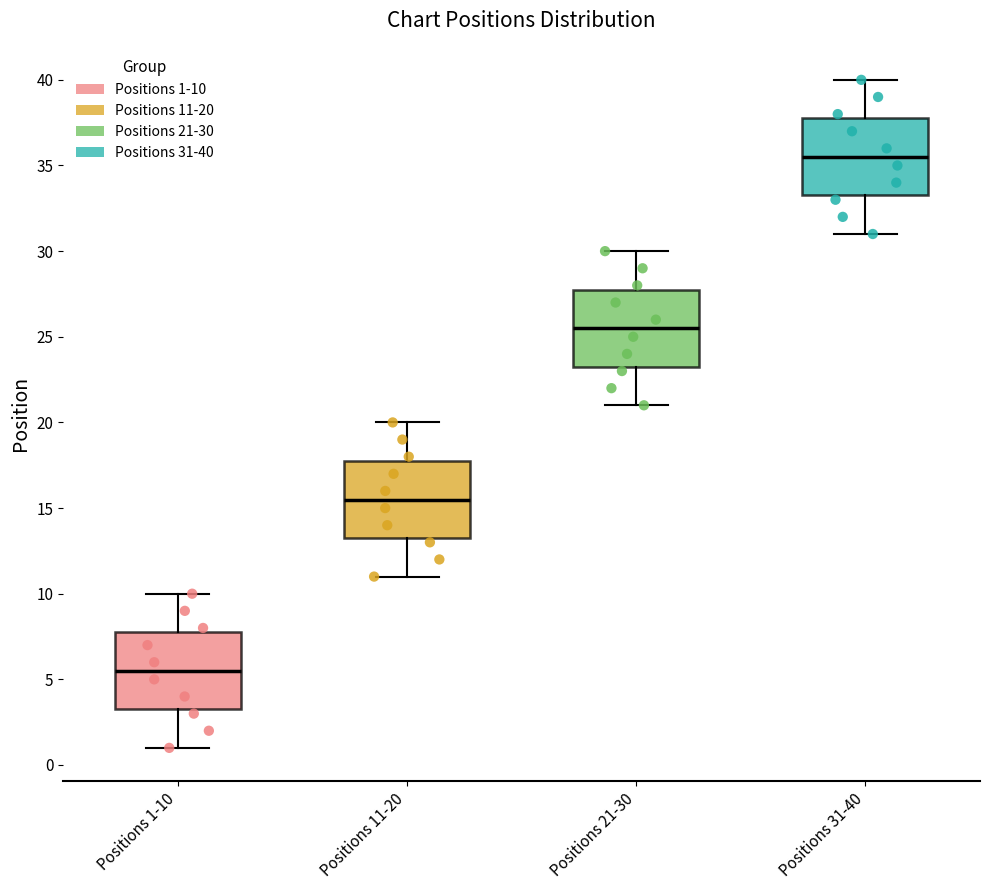

Which box's median line is the lowest?

Positions 1-10